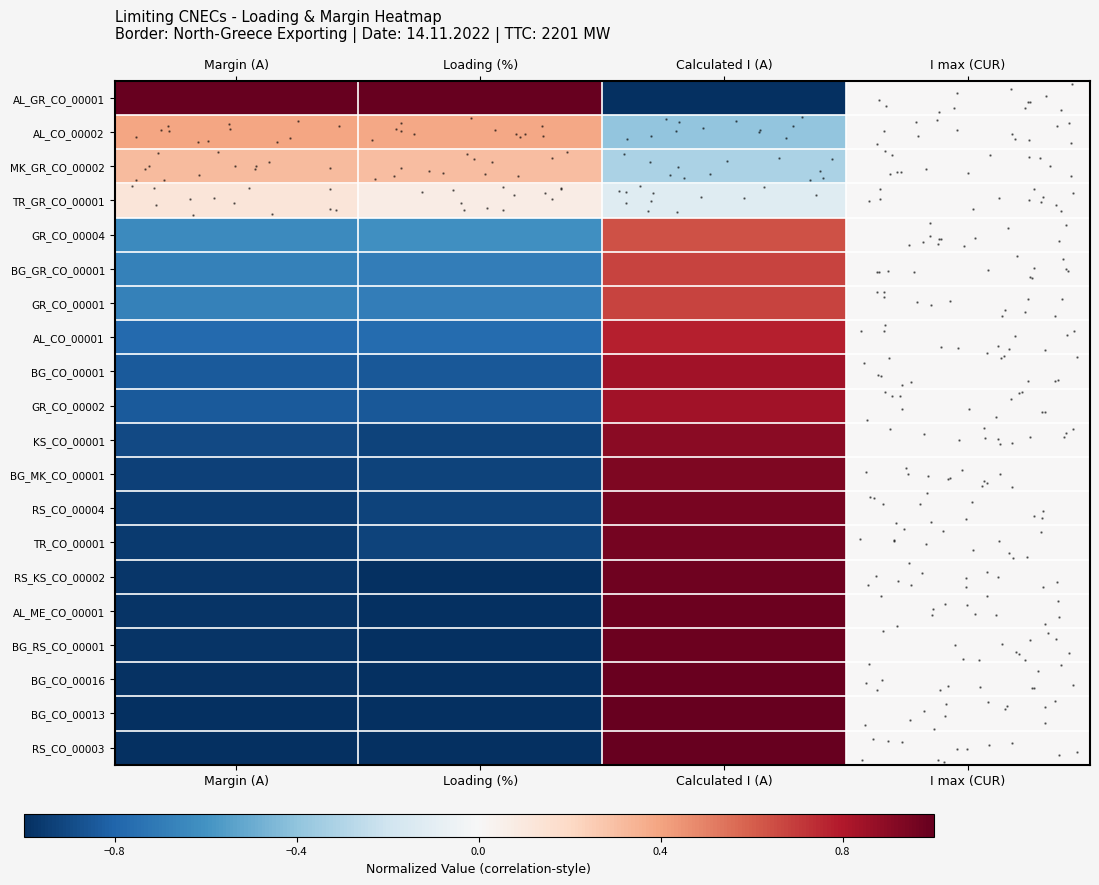

The value of BG_CO_00013 at Calculated I (A) is 1.0. True or false?

True